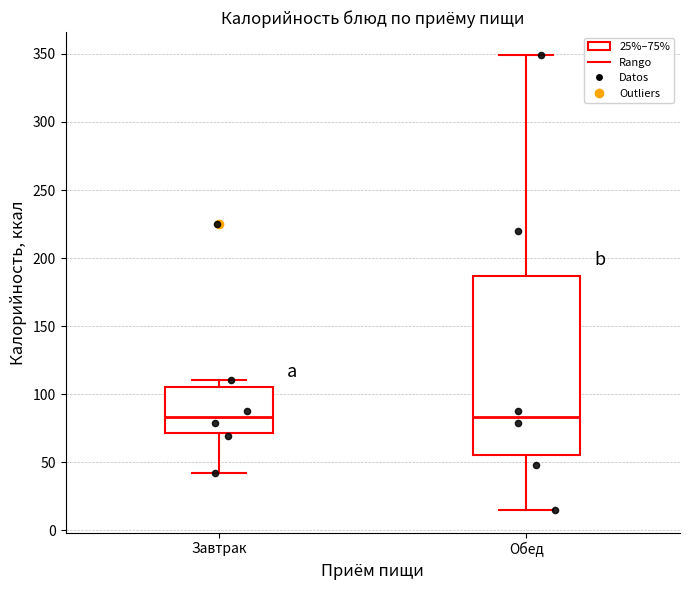

Reading left to right, transcribe this box plot: for each box, give where its median line is, the range the box spans, and where its two whiskers end, as read against the y-axis. The values are not printed on the chart, so give them approximately, as read against the axis.

Завтрак: median 85, box 70 to 105, whiskers 40 to 110
Обед: median 85, box 55 to 185, whiskers 15 to 350